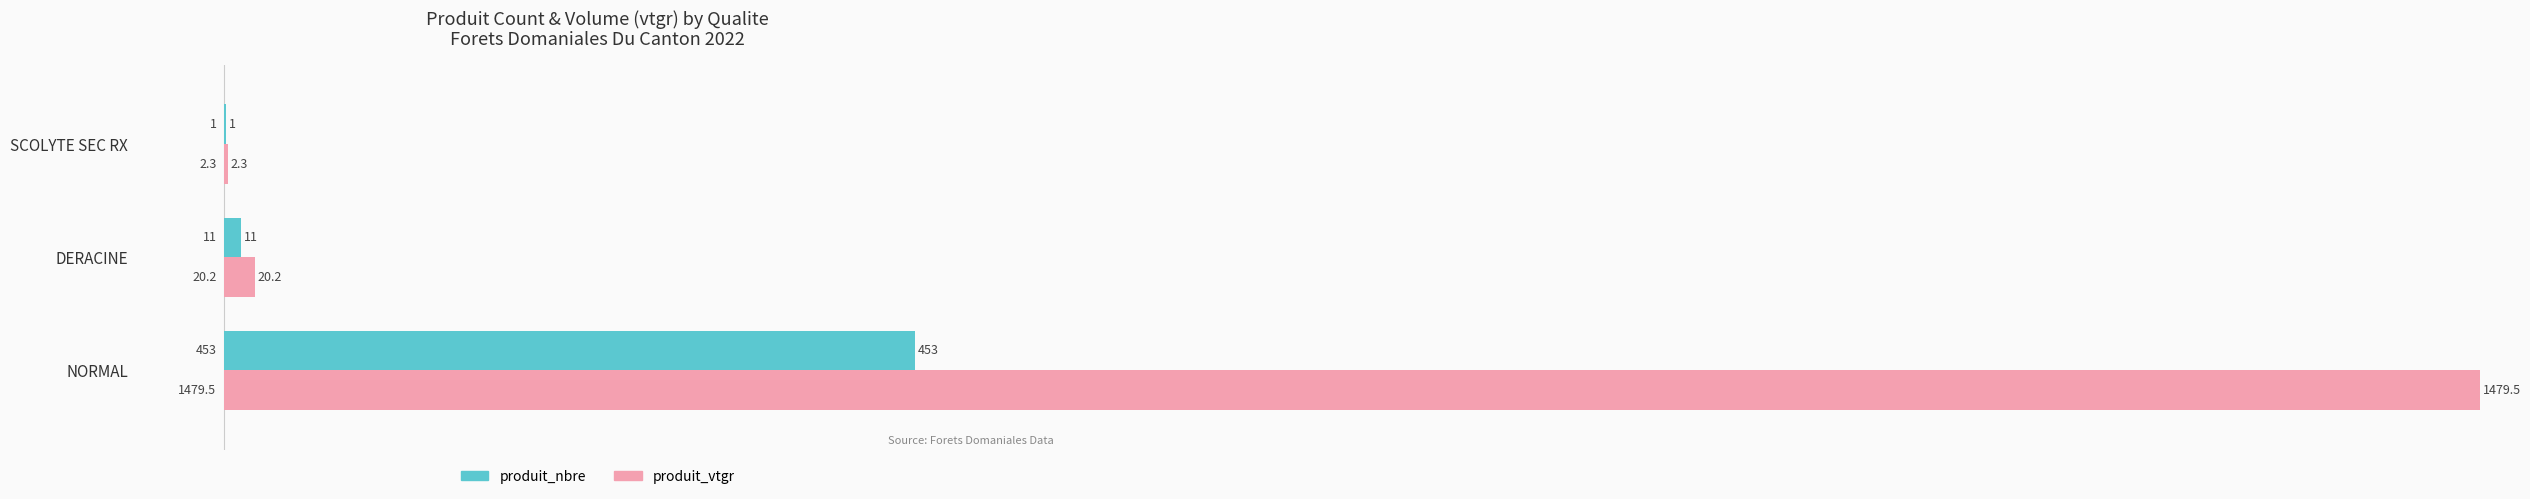

Reading left to right, transcribe all the data shown in this chart.

produit_nbre: 453.0	11.0	1.0
produit_vtgr: 1479.5	20.2	2.3